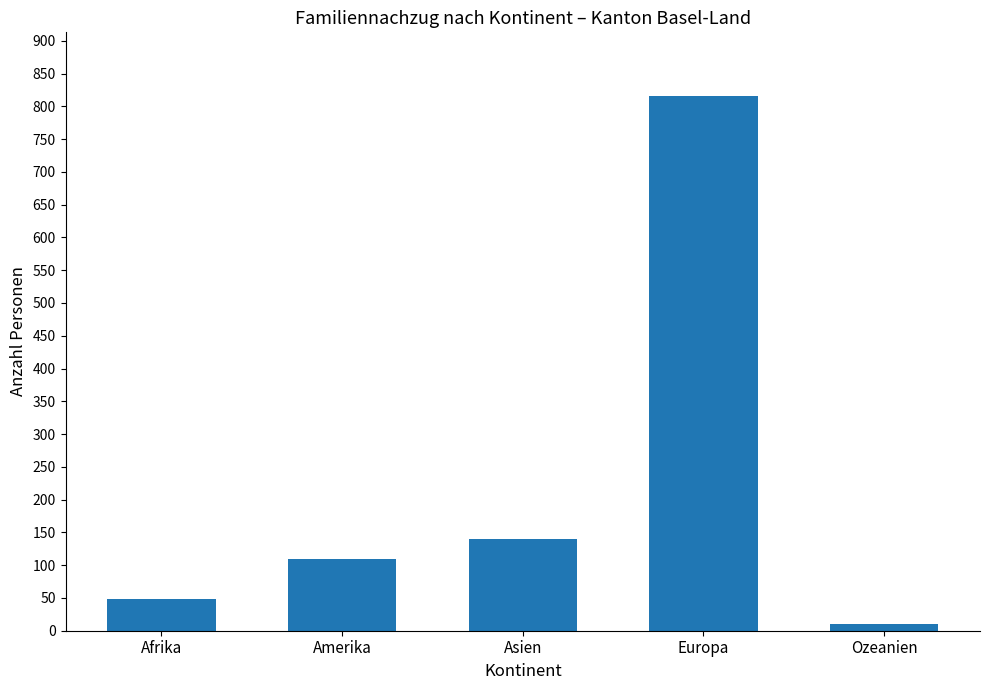

What position from the right is Asien?

3